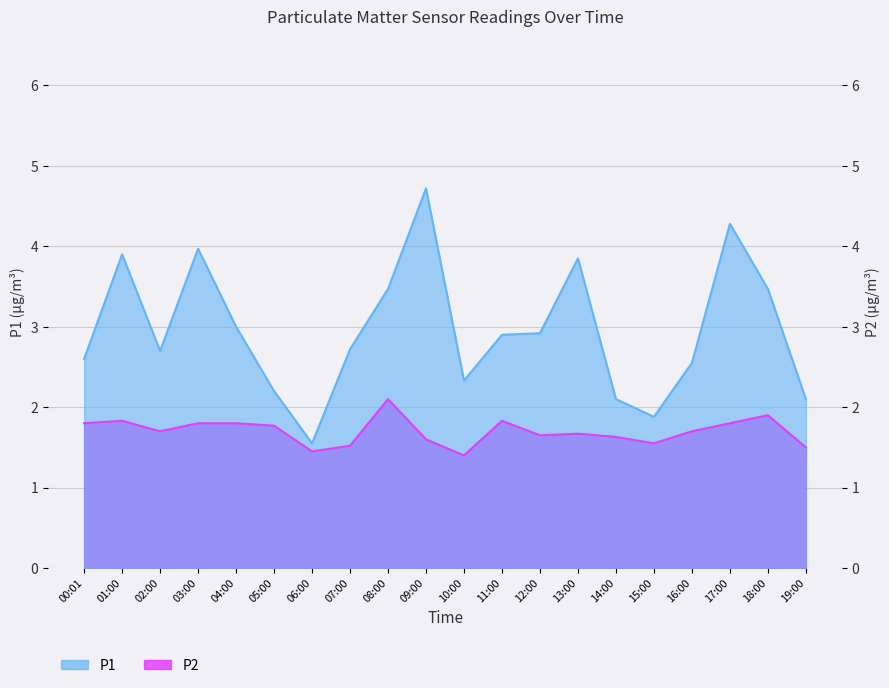

At which category does the chart reach its minimum across all series?

10:00